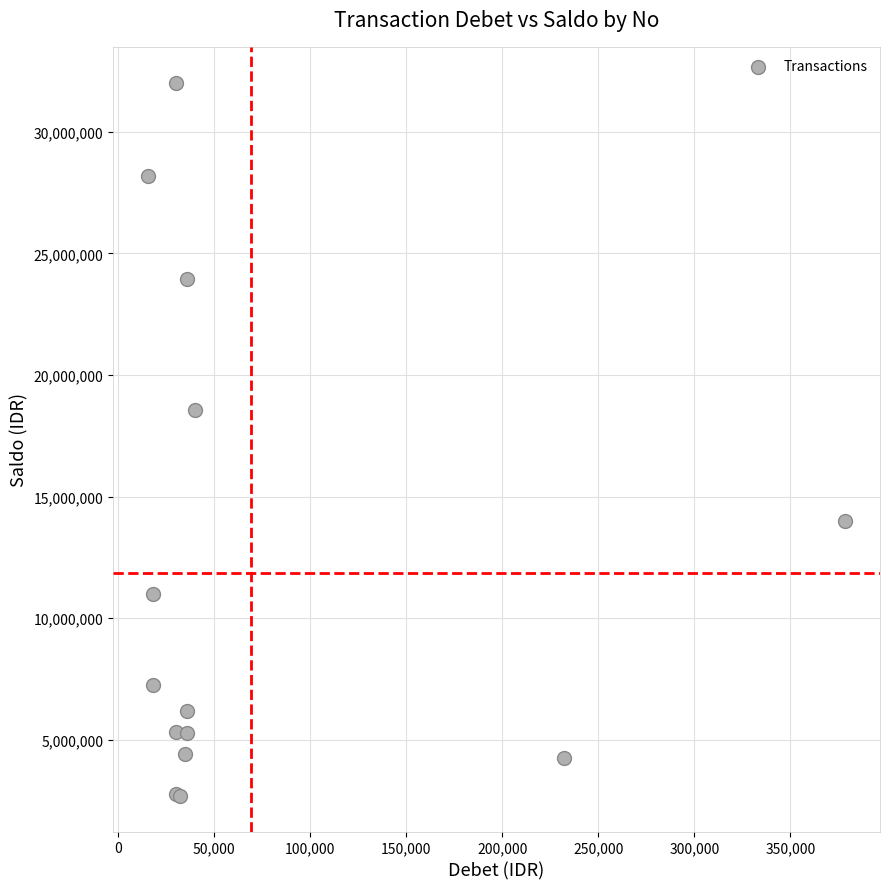

What Y value in the scatter plot is closest to 17360250?

18560100